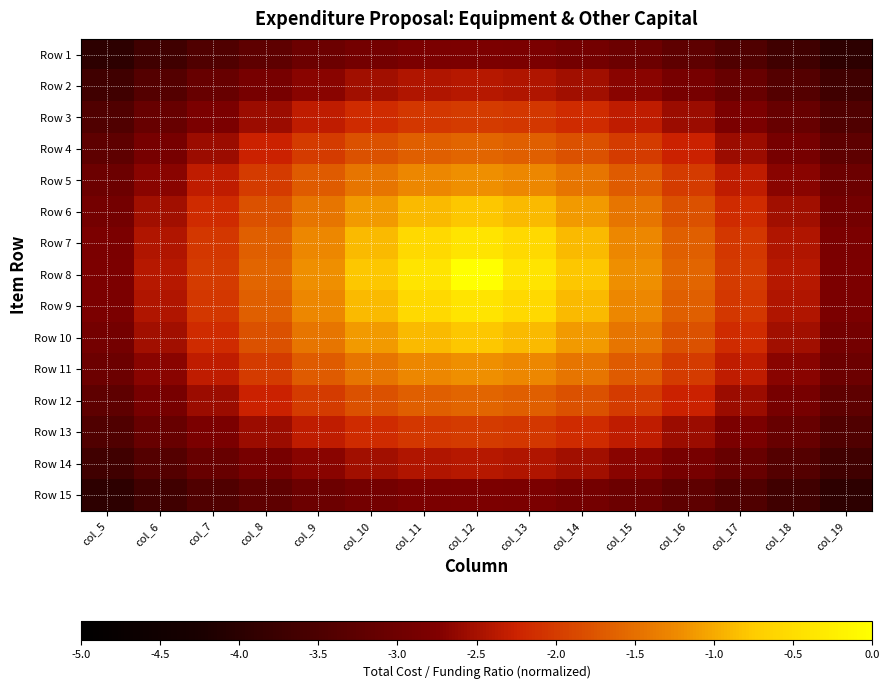

Which series has the largest total across all categories?

Row 8